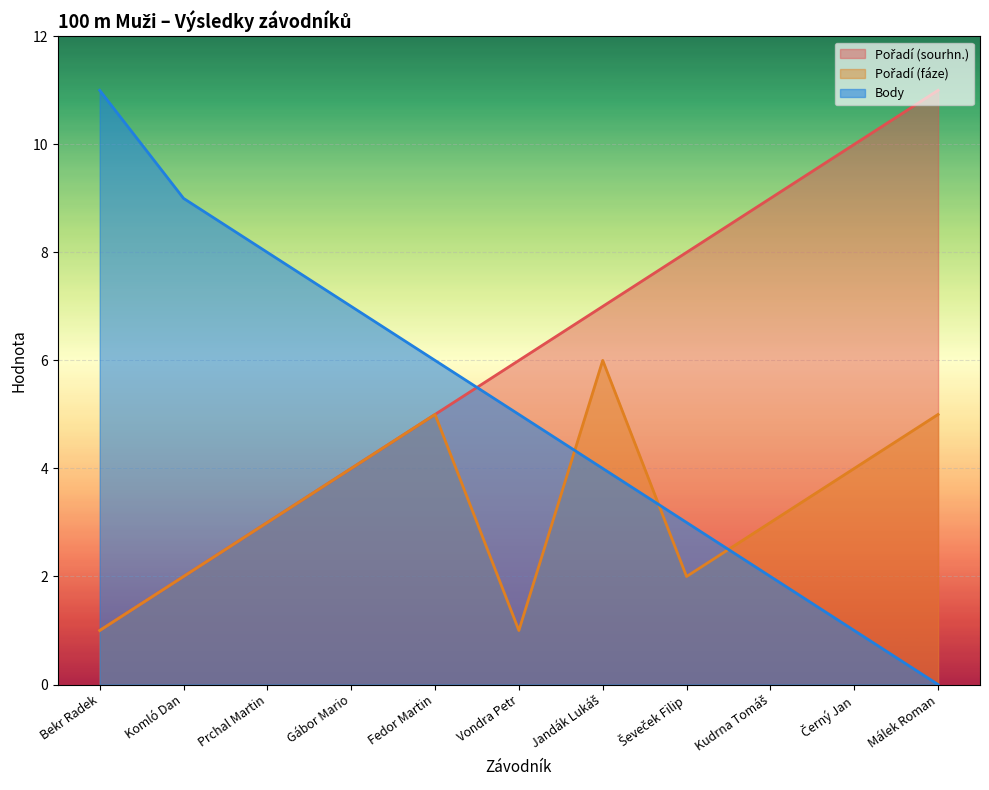

What is the label of the 4th point from the right?

Ševeček Filip